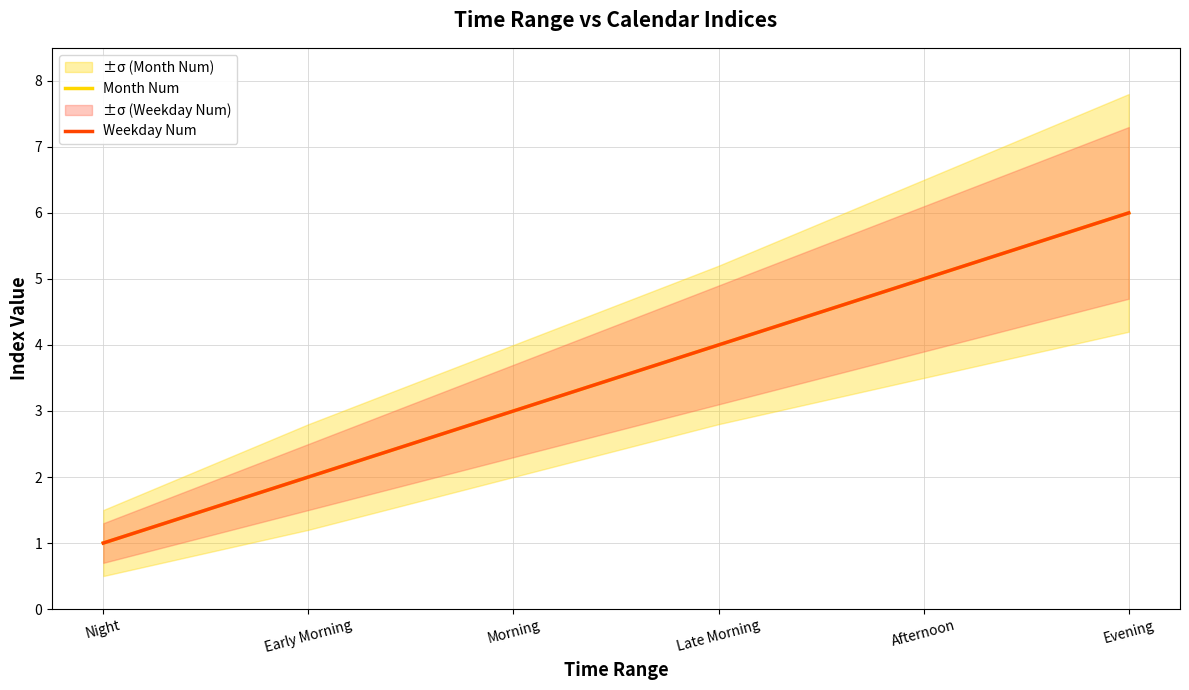

How many data points in Month Num are less than 4?

3